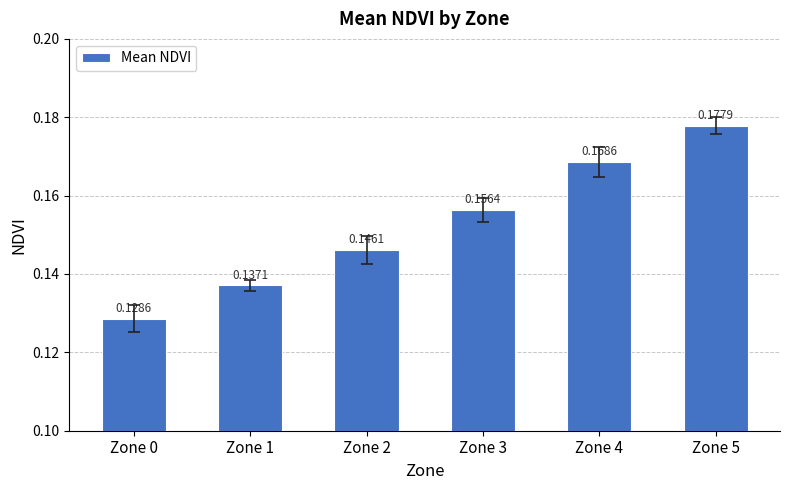

The value at Zone 5 is 0.3. True or false?

False